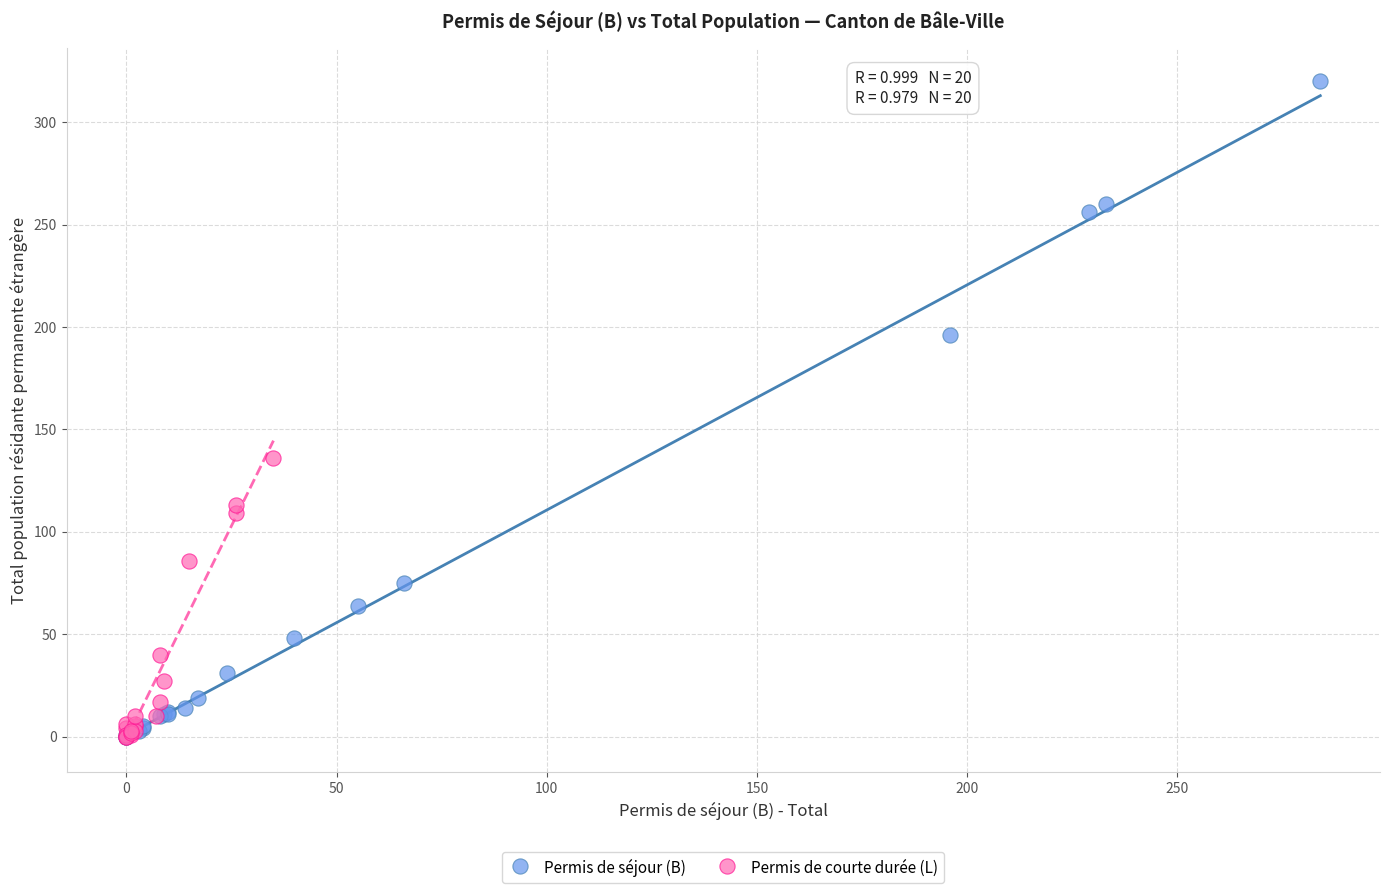

Which series contains the highest Y value?

Permis de séjour (B)